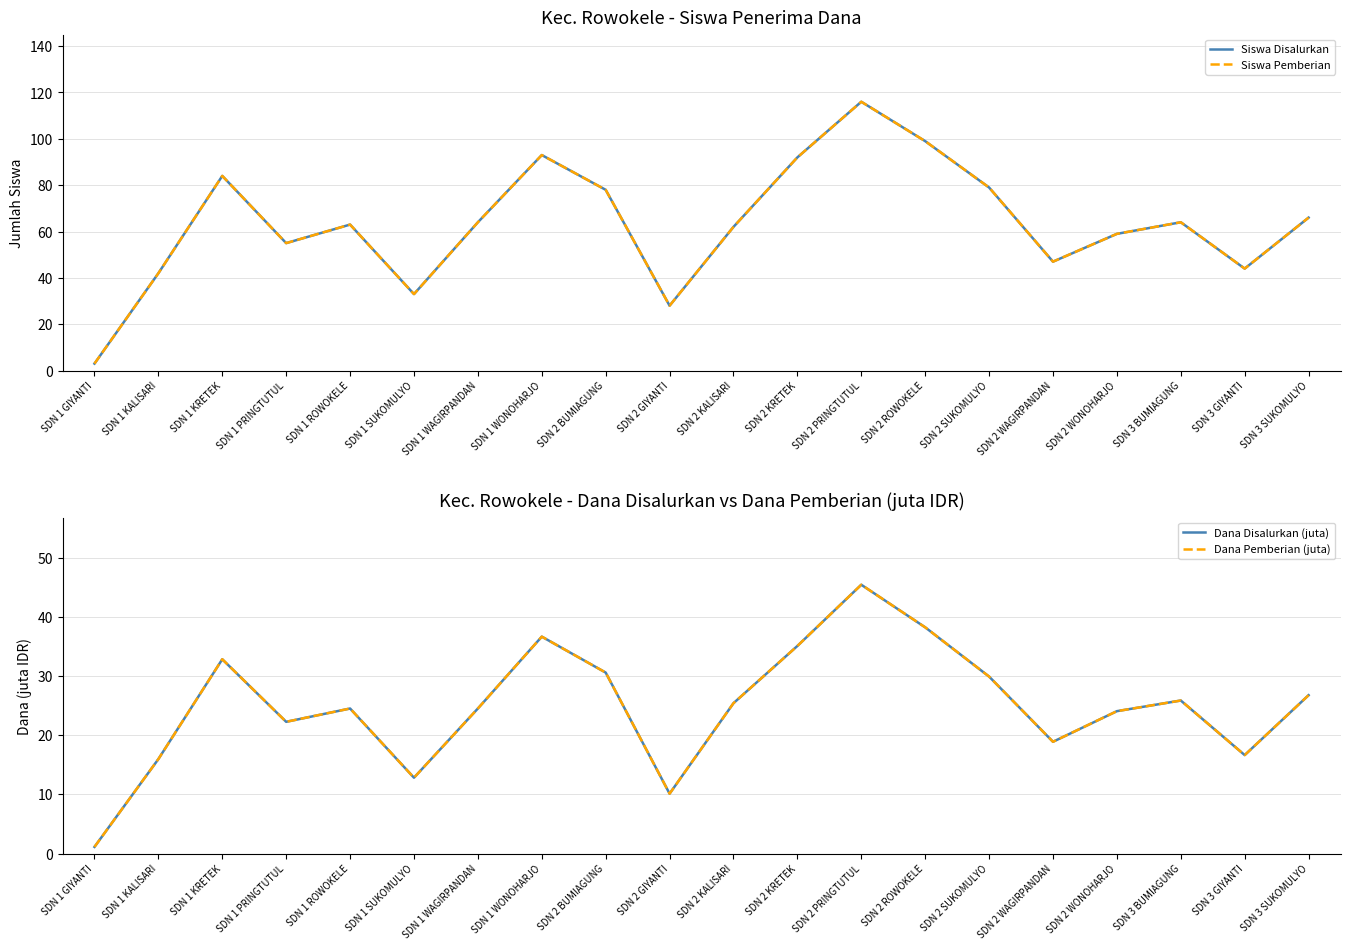

What is the value of the Dana Pemberian (juta) point at the 15th from the left?

29.9